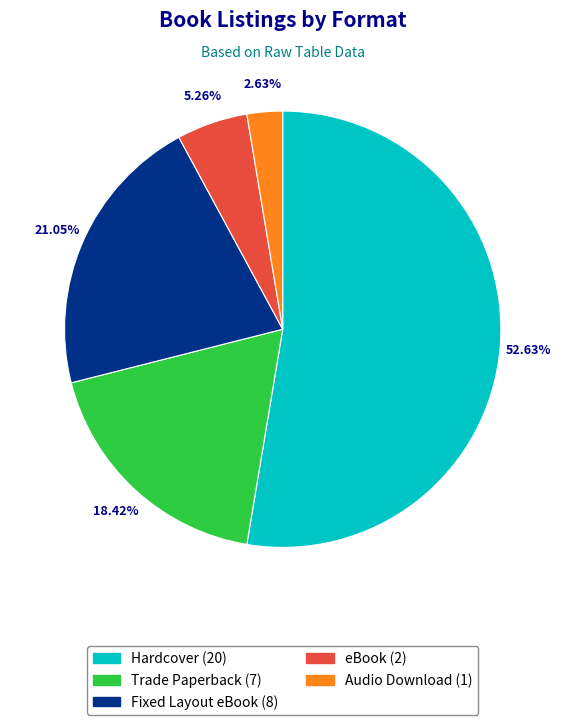

The Audio Download slice represents 3% of the pie. True or false?

True